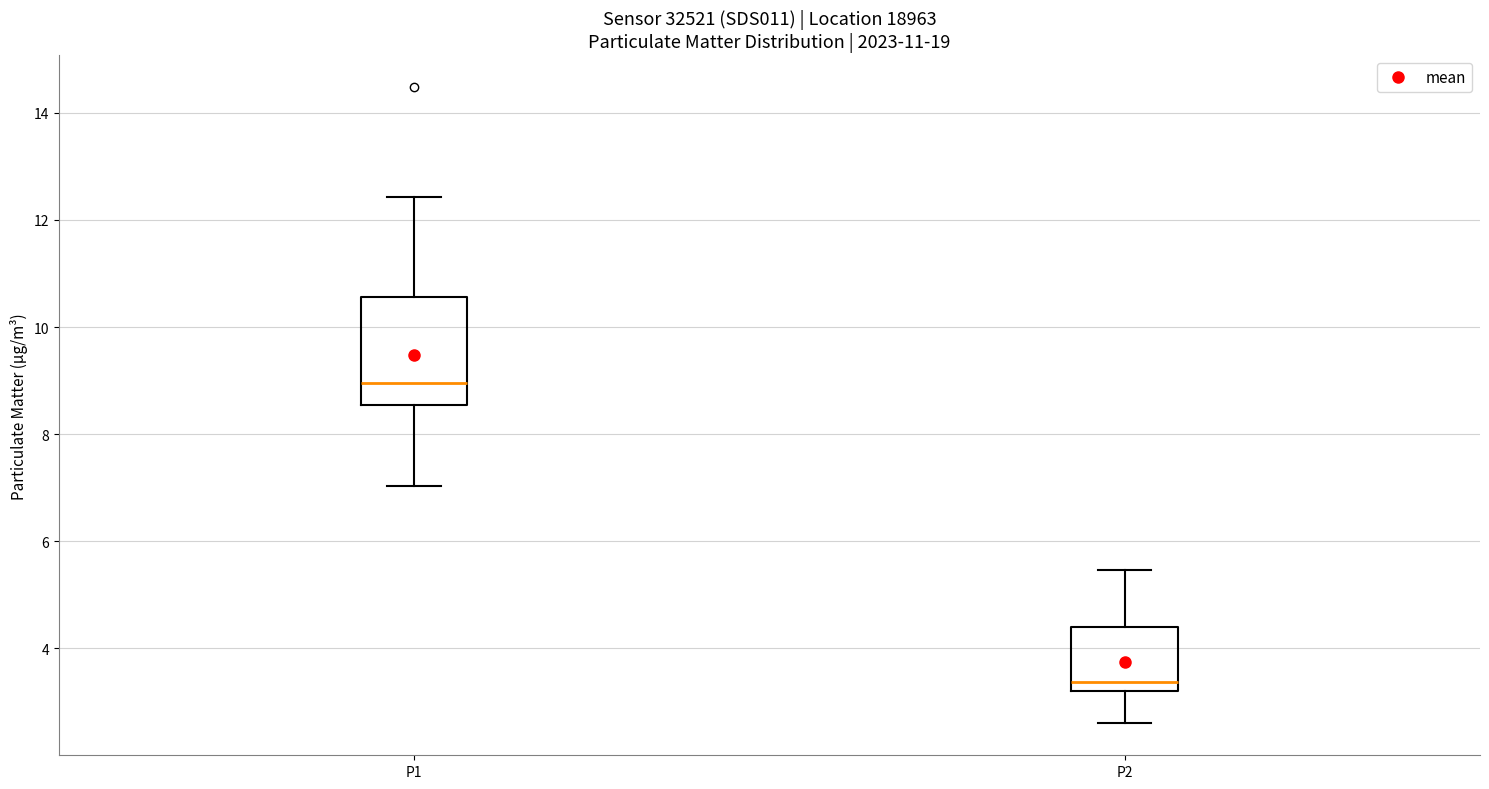

Where does the median line of the box for P1 sit on the y-axis? The values are not printed on the chart, so give them approximately, as read against the axis.

9.0